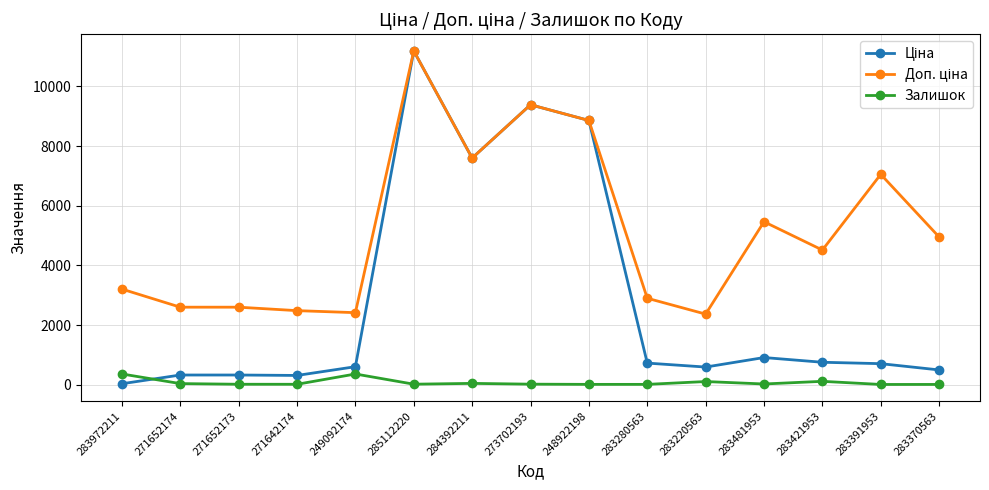

What is the maximum value for Залишок?

360.0